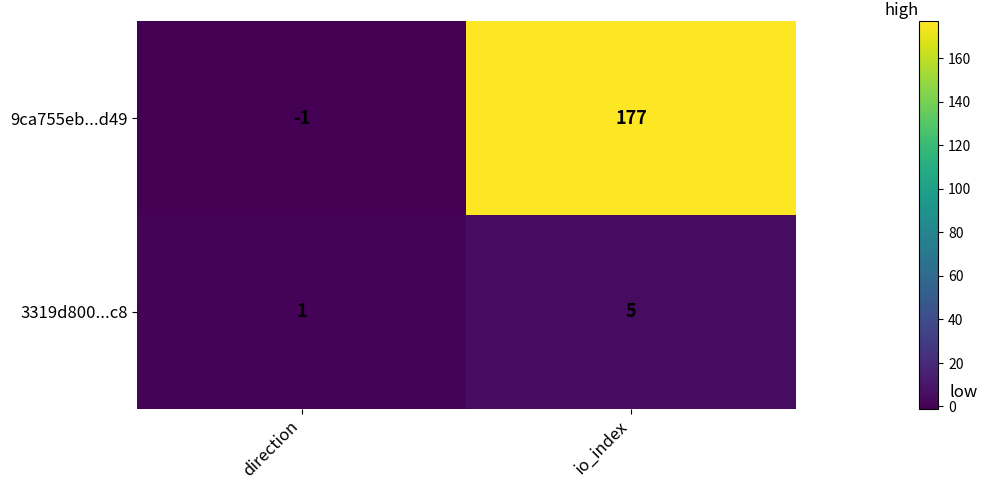

What is the sum of all 3319d800...c8 values?

6